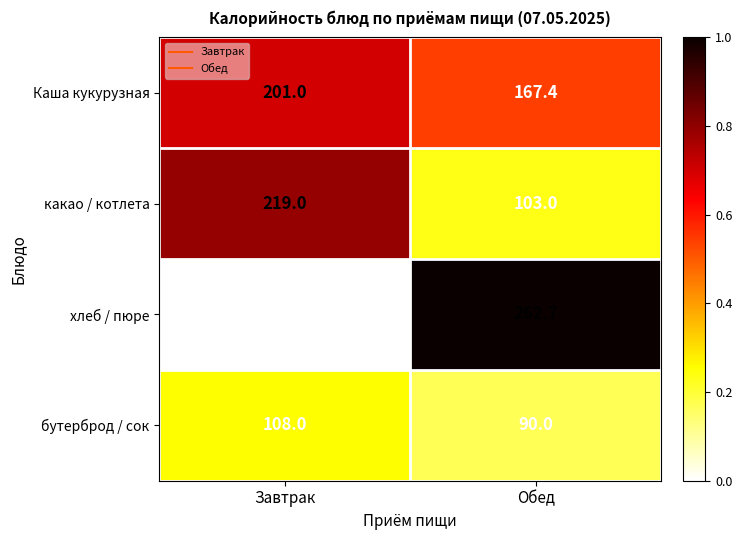

Which series has the widest spread of values?

хлеб / пюре